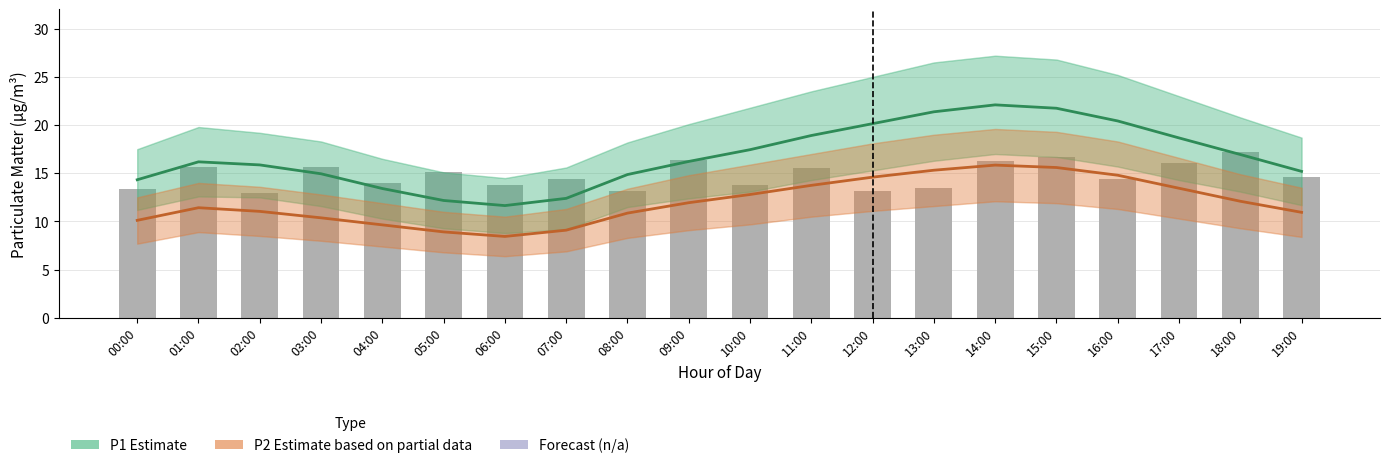

How many categories are shown in the chart?

20